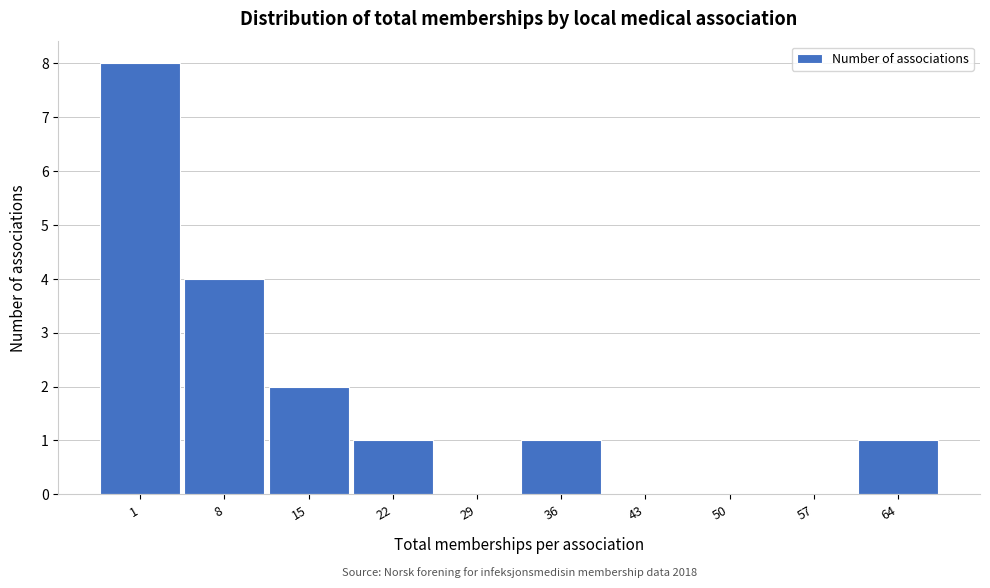

Reading left to right, list all the values displayed in this chart.

1=8	8=4	15=2	22=1	29=0	36=1	43=0	50=0	57=0	64=1